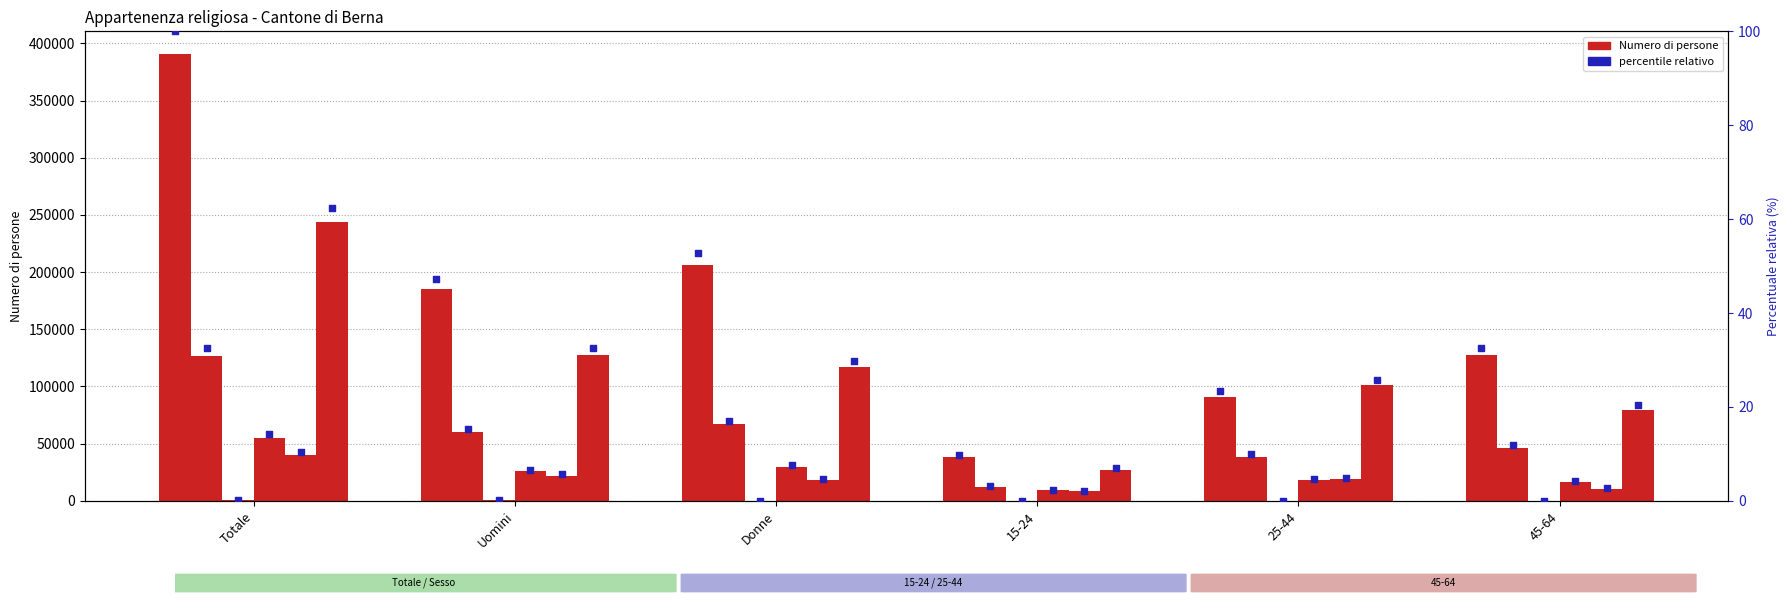

At how many categories does at least one series exceed 348515?

1